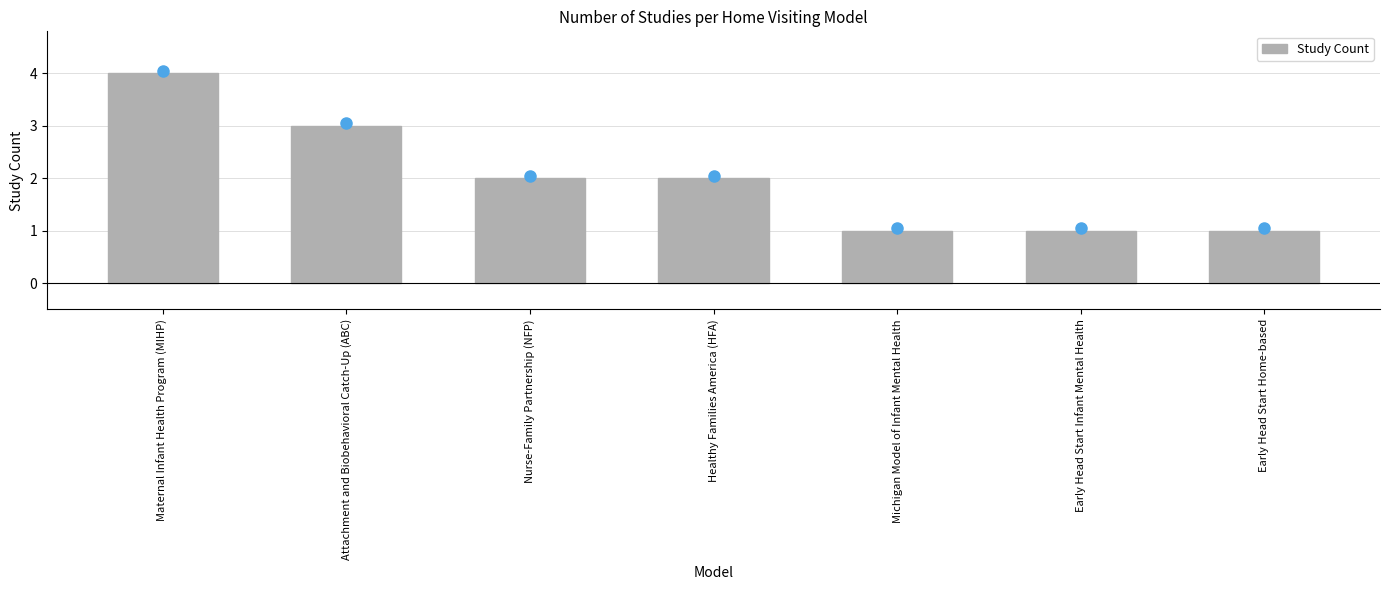

What is the label of the 1st bar from the left?

Maternal Infant Health Program (MIHP)